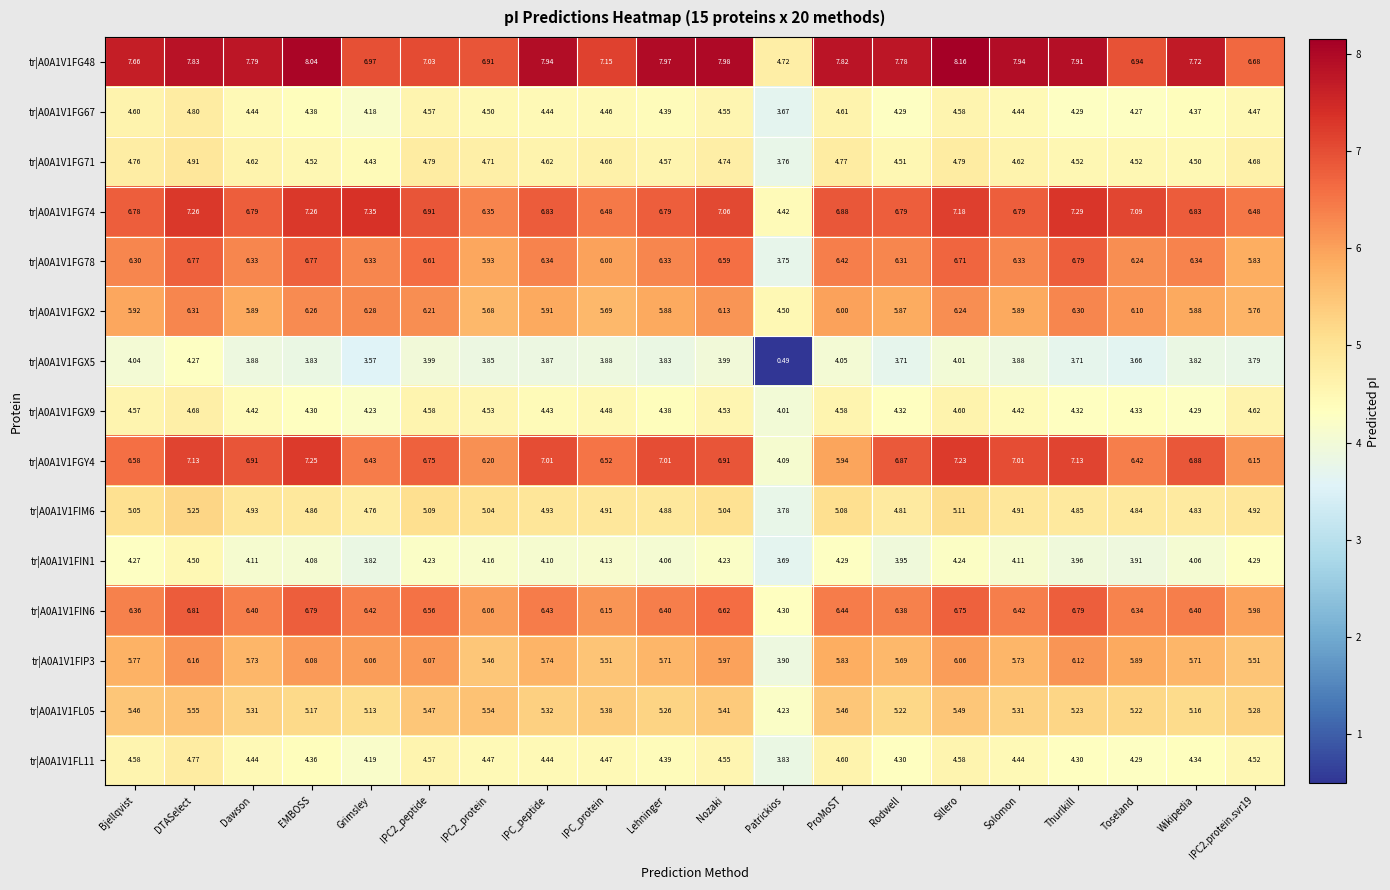

At which category is the sum across all series the highest?

DTASelect